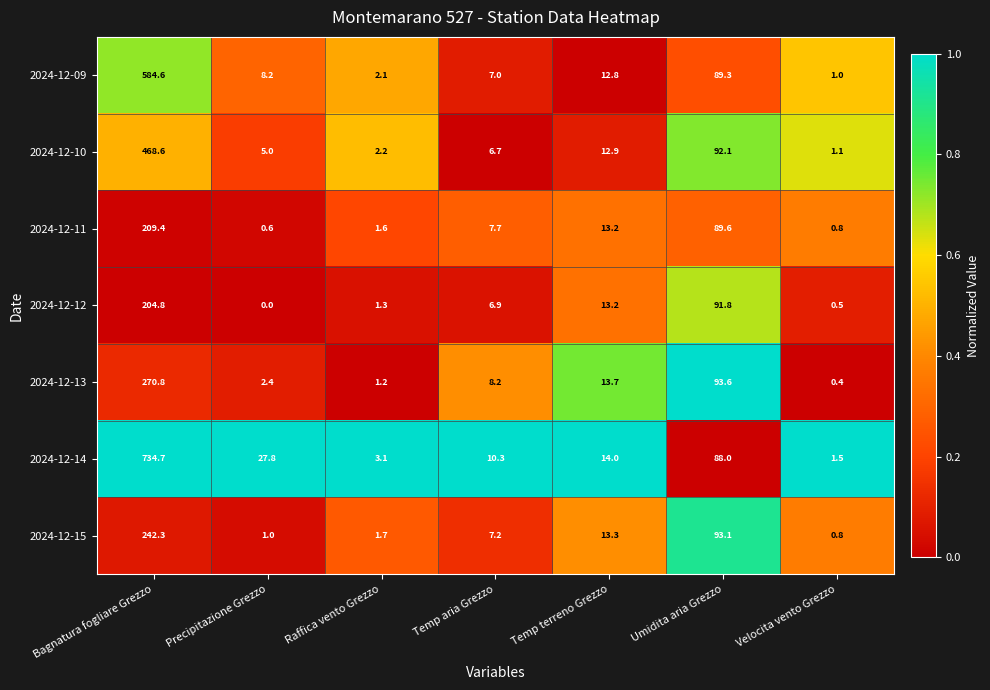

Which label corresponds to the largest value in the chart?

Bagnatura fogliare Grezzo